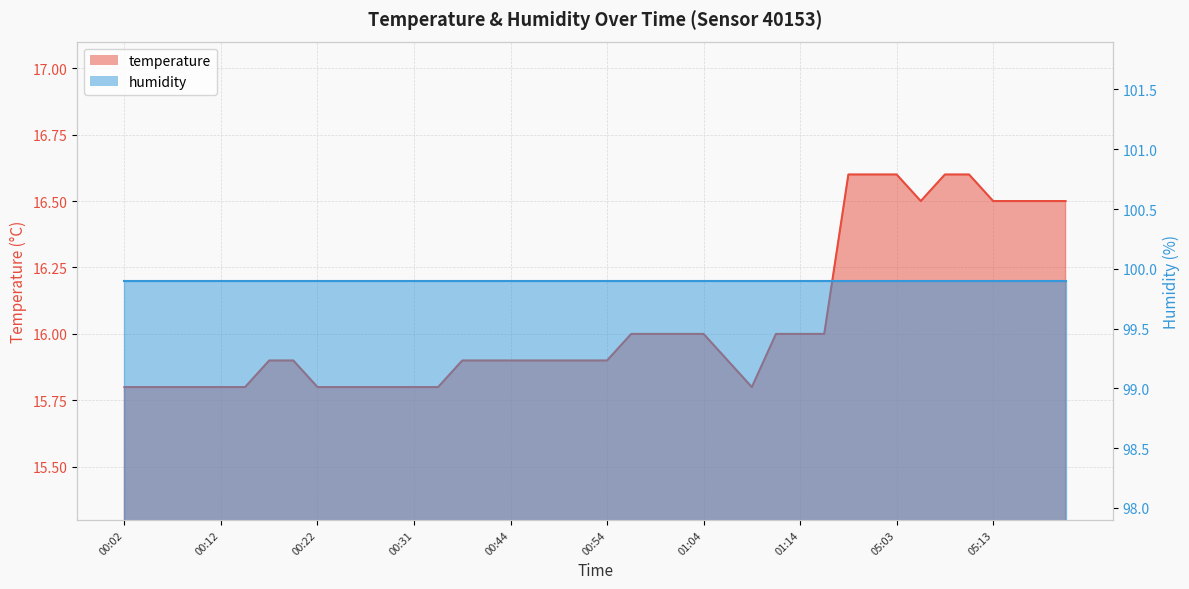

What is the value of the 5th point from the left?

15.8